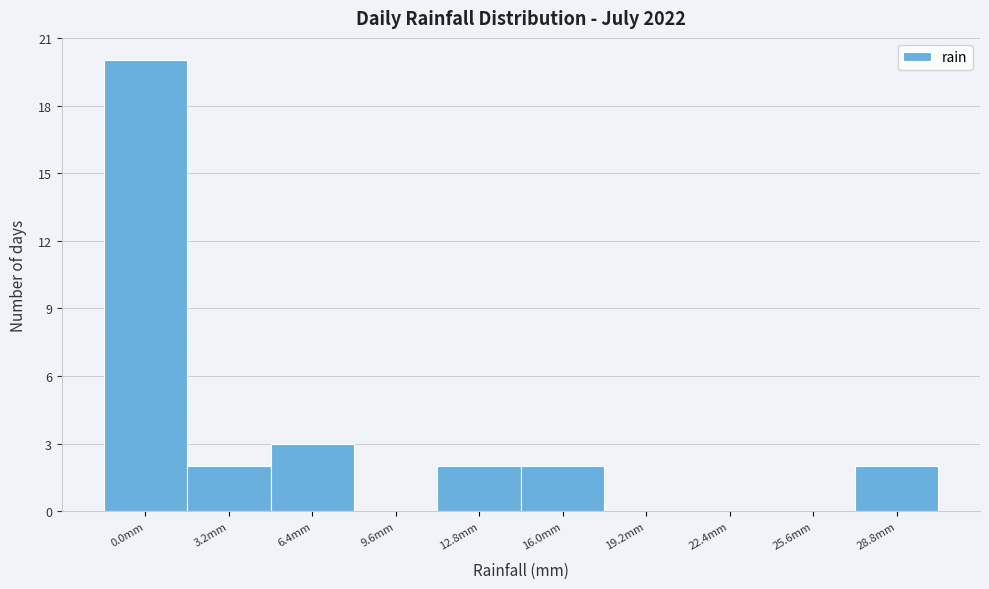

Reading right to left, list all the values displayed in this chart.

28.8mm=2	25.6mm=0	22.4mm=0	19.2mm=0	16.0mm=2	12.8mm=2	9.6mm=0	6.4mm=3	3.2mm=2	0.0mm=20